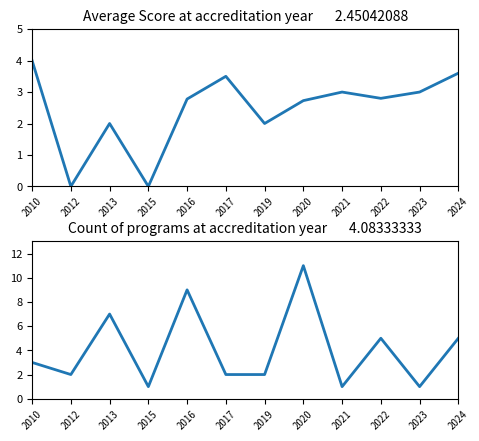

What value does the Average Score by Year series have at 2010?

4.0